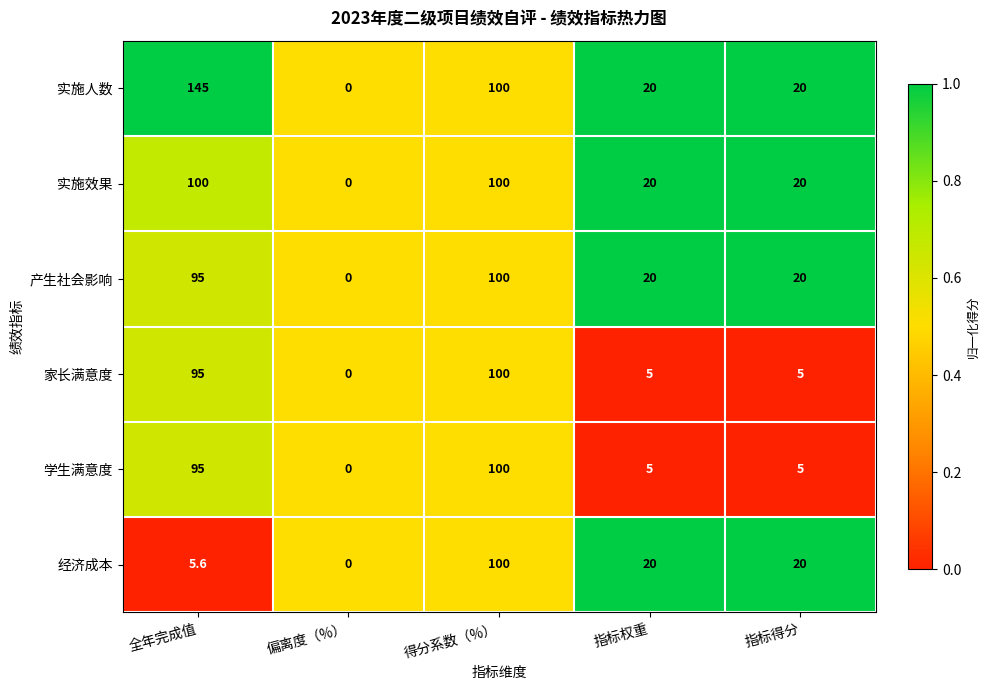

What is the difference between the maximum and minimum values in the 家长满意度 series?

100.0